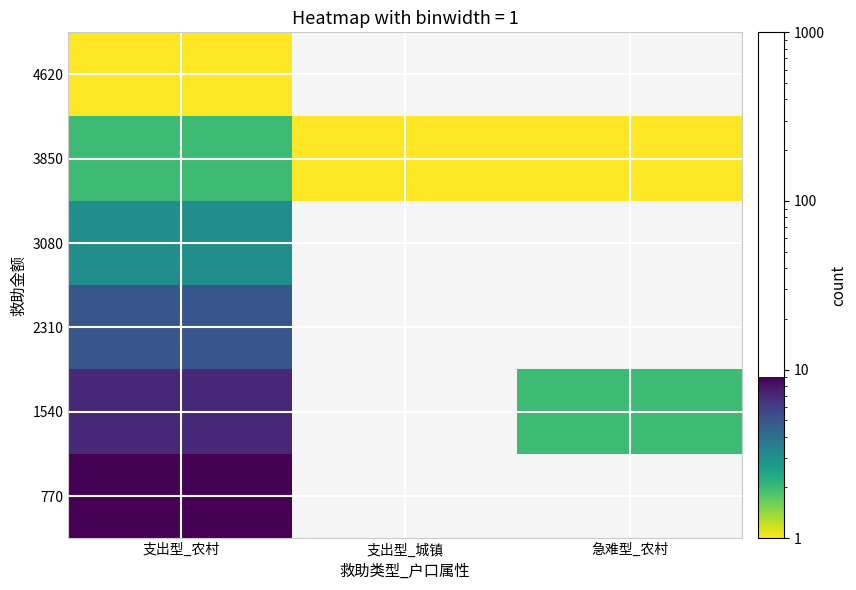

Read the 1540 value at 支出型_农村.

7.0